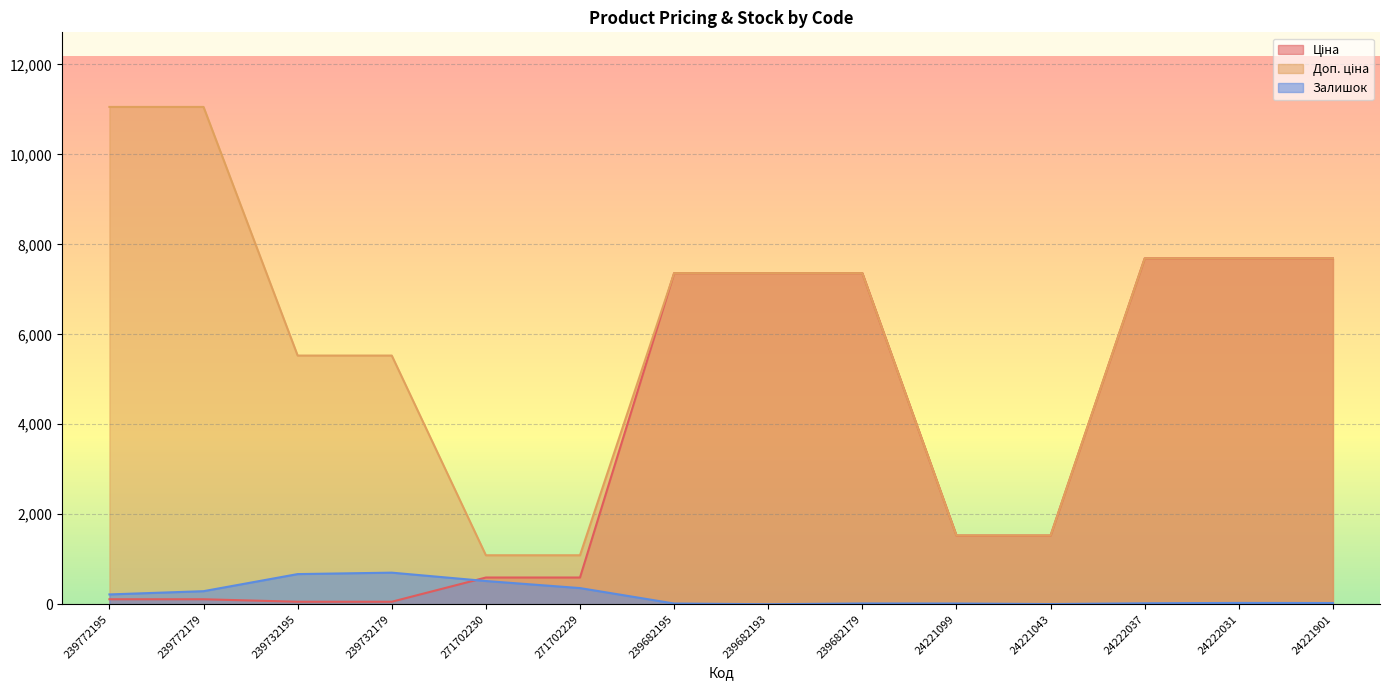

Reading left to right, list all the values displayed in this chart.

Ціна: 239772195=110.5	239772179=110.5	239732195=55.3	239732179=55.3	271702230=593.8	271702229=593.8	239682195=7360.2	239682193=7360.2	239682179=7360.2	24221099=1526.8	24221043=1526.8	24222037=7688.0	24222031=7688.0	24221901=7688.0
Доп. ціна: 239772195=11055.0	239772179=11055.0	239732195=5528.0	239732179=5528.0	271702230=1088.8	271702229=1088.8	239682195=7360.2	239682193=7360.2	239682179=7360.2	24221099=1527.0	24221043=1527.0	24222037=7688.0	24222031=7688.0	24221901=7688.0
Залишок: 239772195=218.0	239772179=290.0	239732195=670.0	239732179=702.0	271702230=516.0	271702229=359.0	239682195=16.0	239682193=0.0	239682179=17.0	24221099=16.0	24221043=4.0	24222037=21.0	24222031=29.0	24221901=27.0